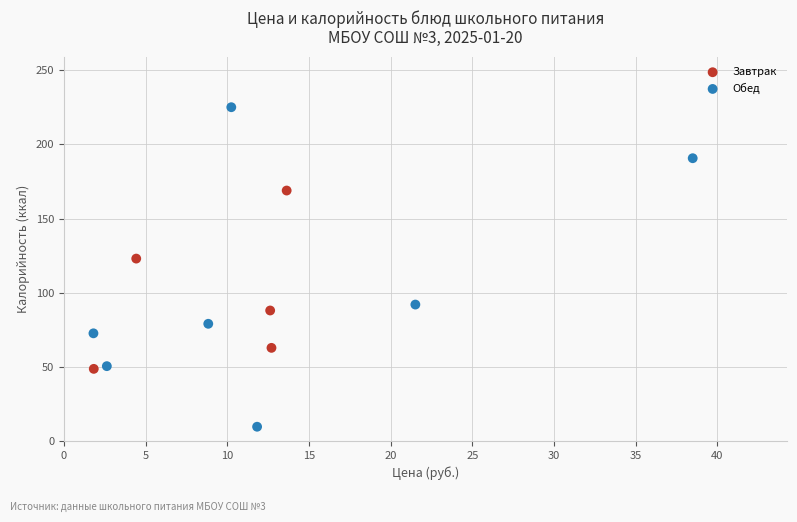

Which series contains the lowest Y value?

Обед